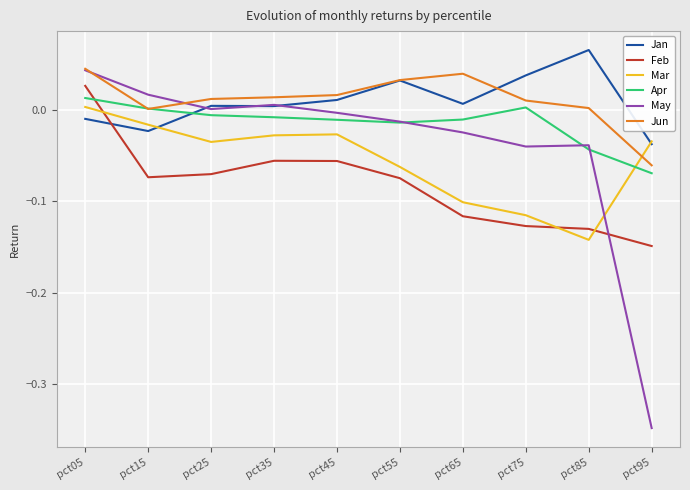

At which category is the sum across all series the highest?

pct05